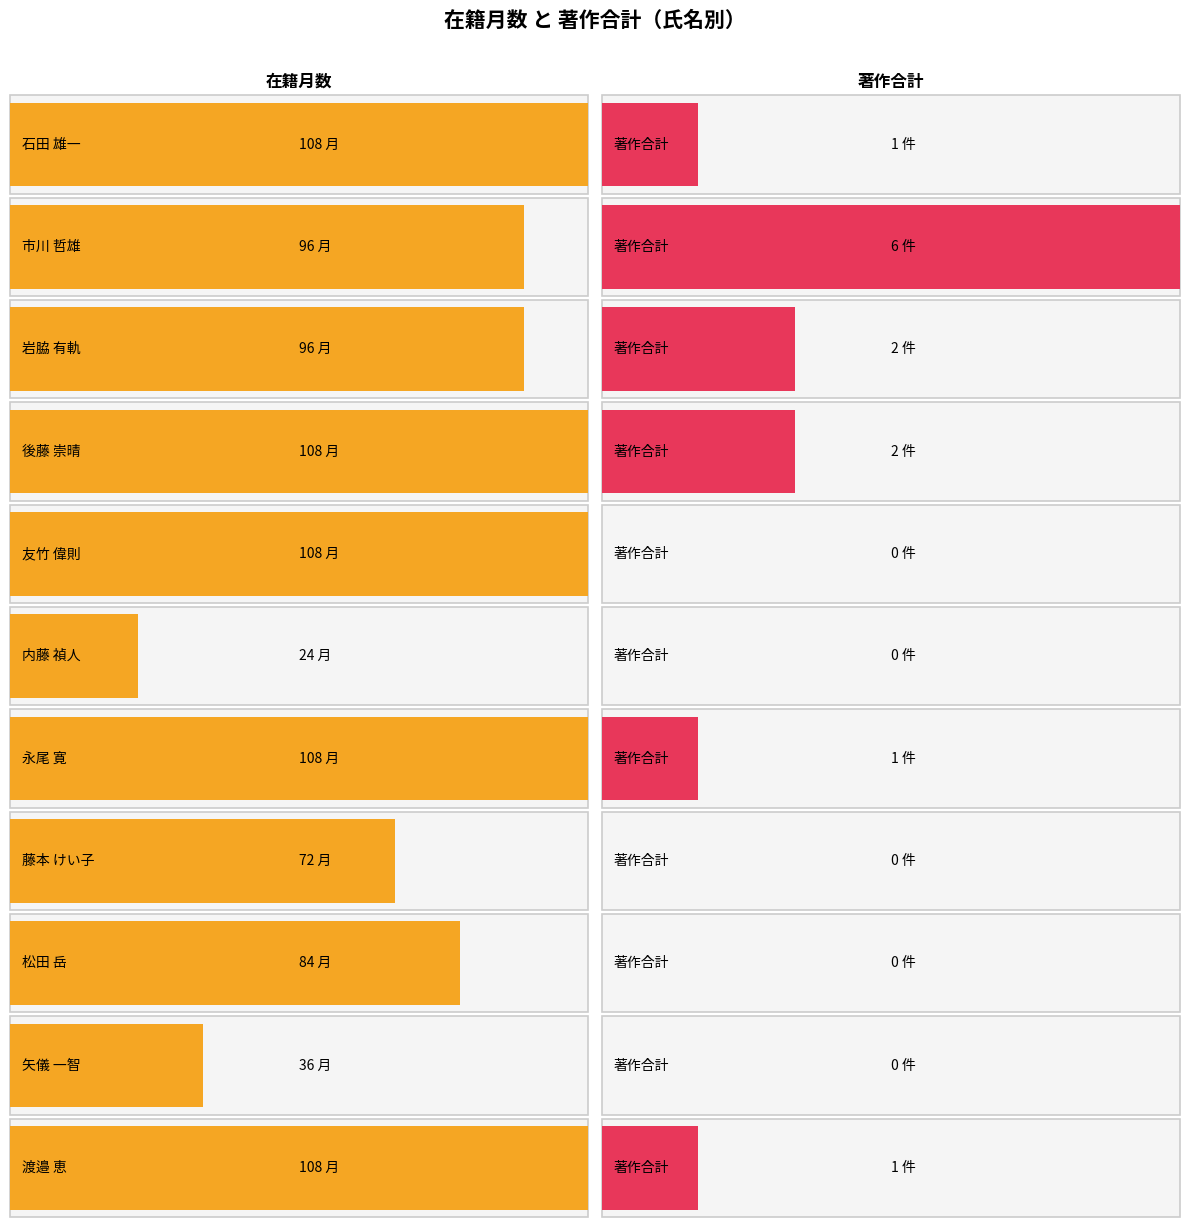

At which category is the sum across all series the highest?

後藤 崇晴